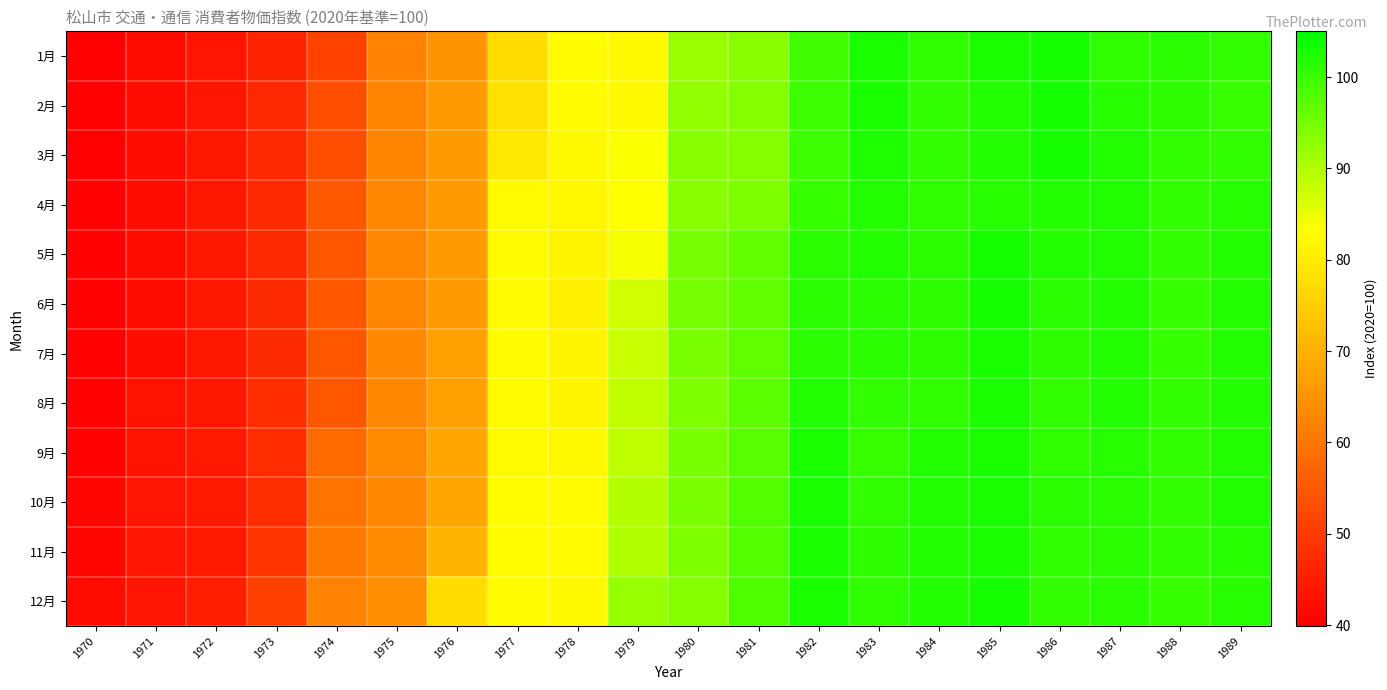

Which has a higher value, 1980 or 1987?

1987